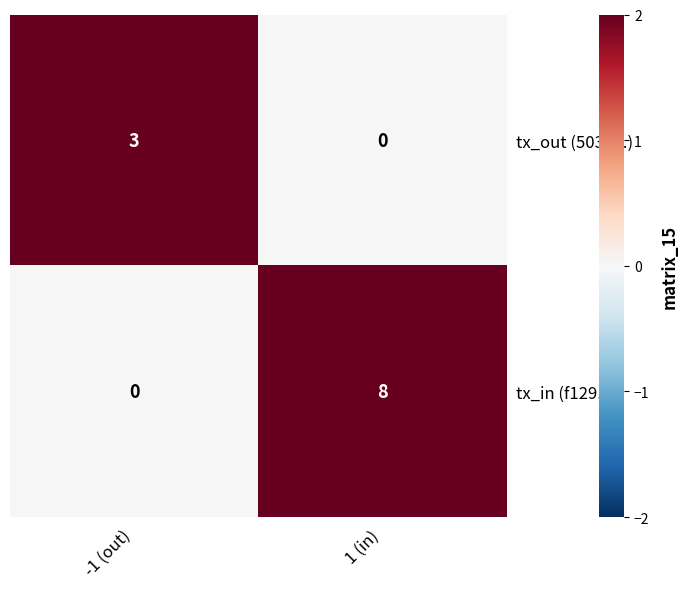

The value of tx_in (f129...) at 1 (in) is 8. True or false?

True